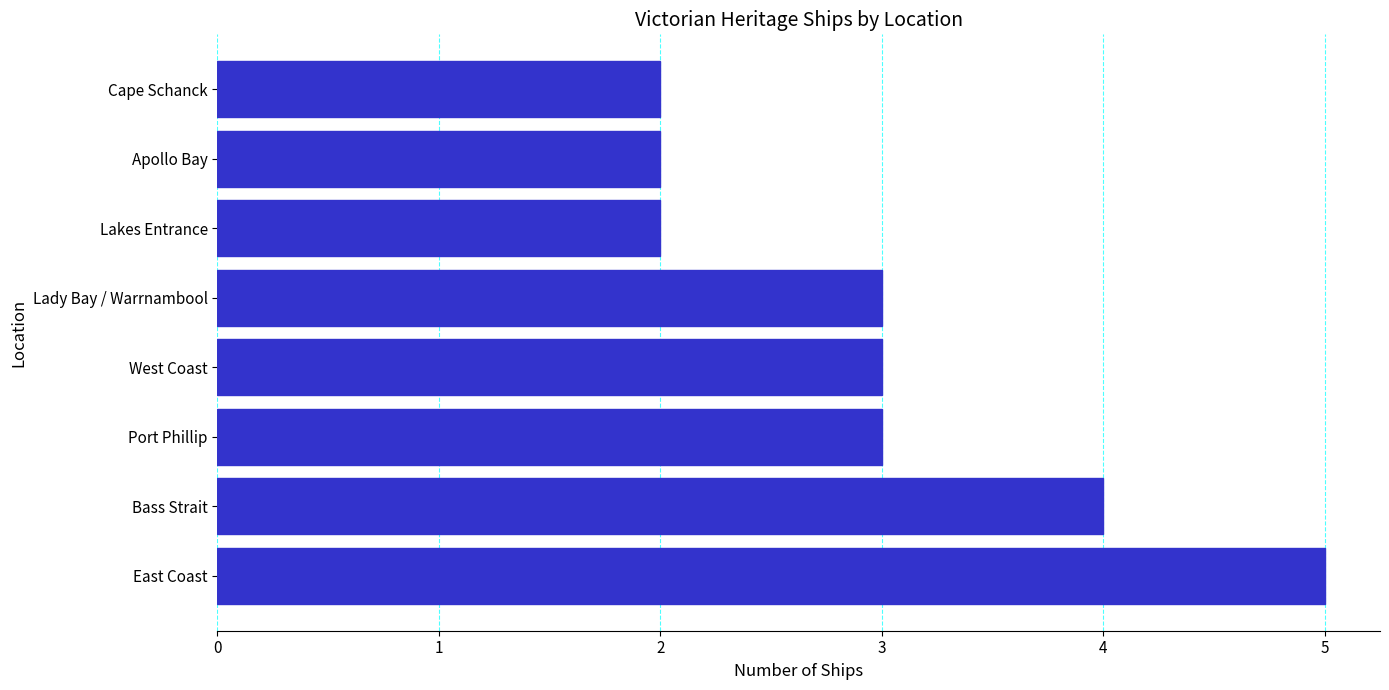

Count the number of data series in this chart.

1